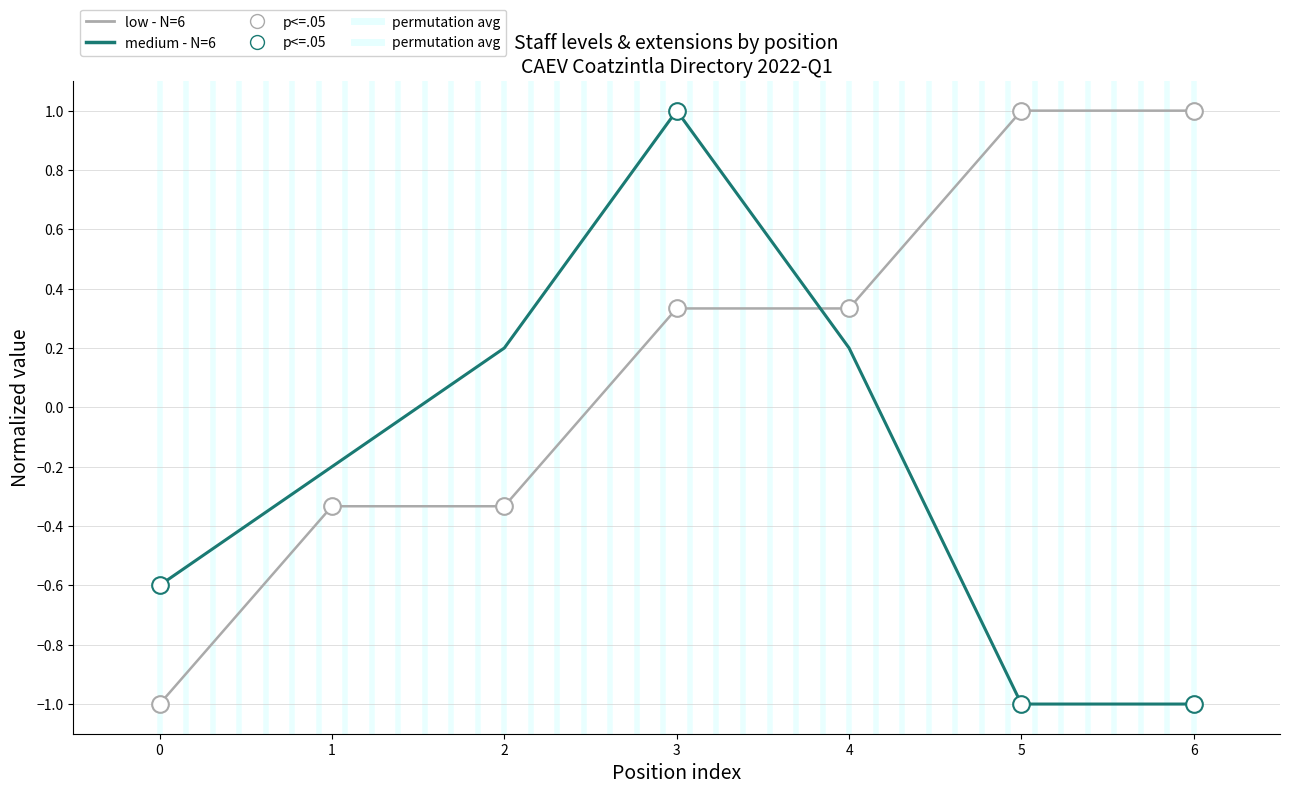

What is the difference between the maximum and second lowest values in the medium - N=6 series?

2.0